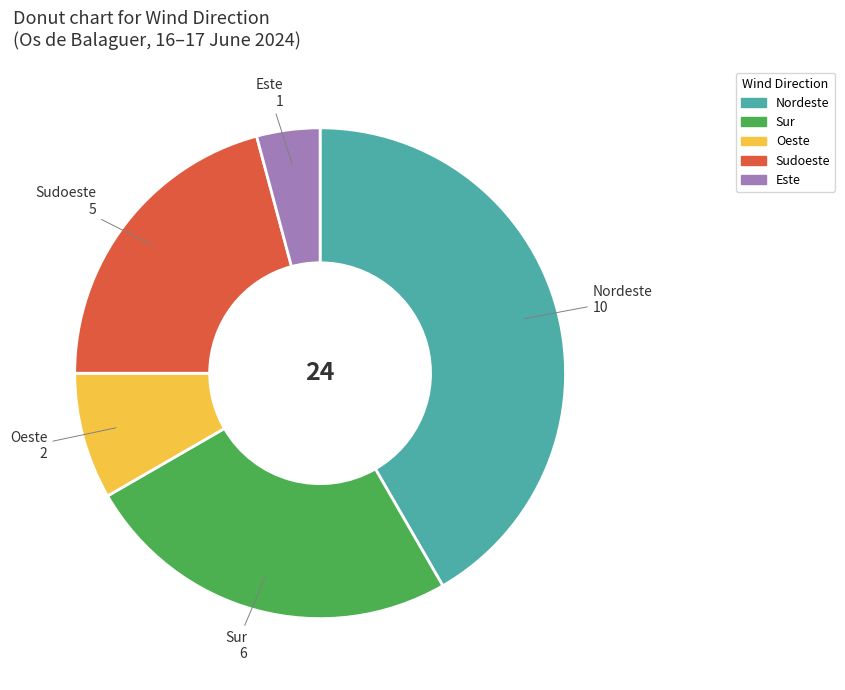

Does any single category account for the majority?

No